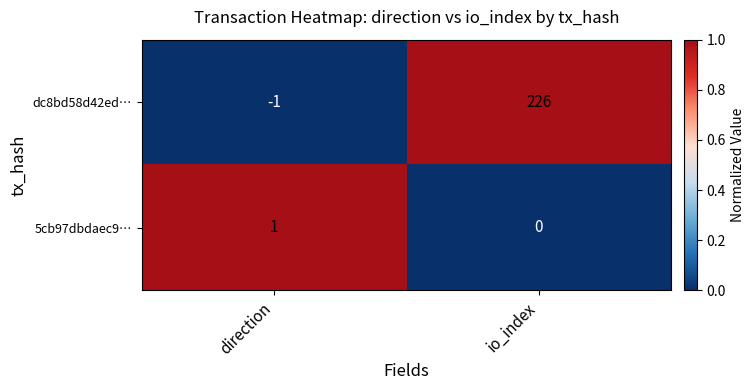

Which series has the largest total across all categories?

dc8bd58d42ed…